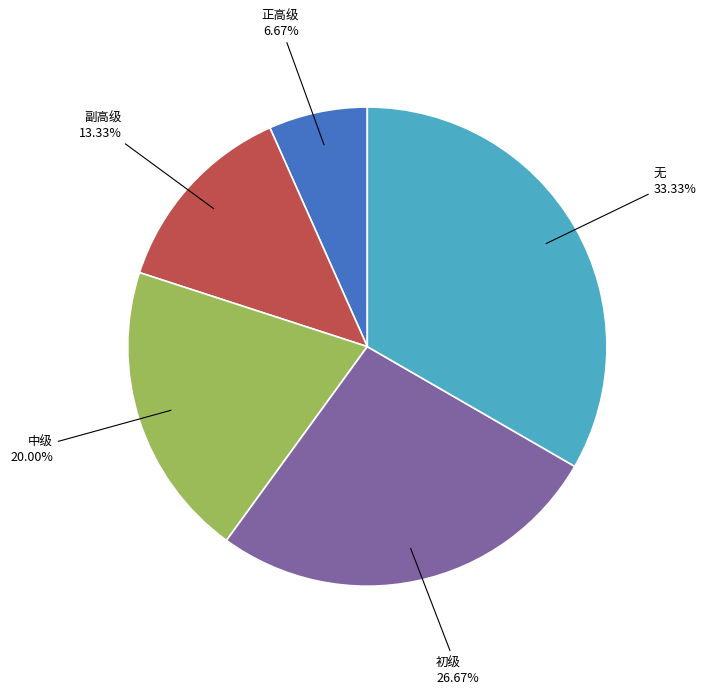

How many slices are in this pie chart?

5